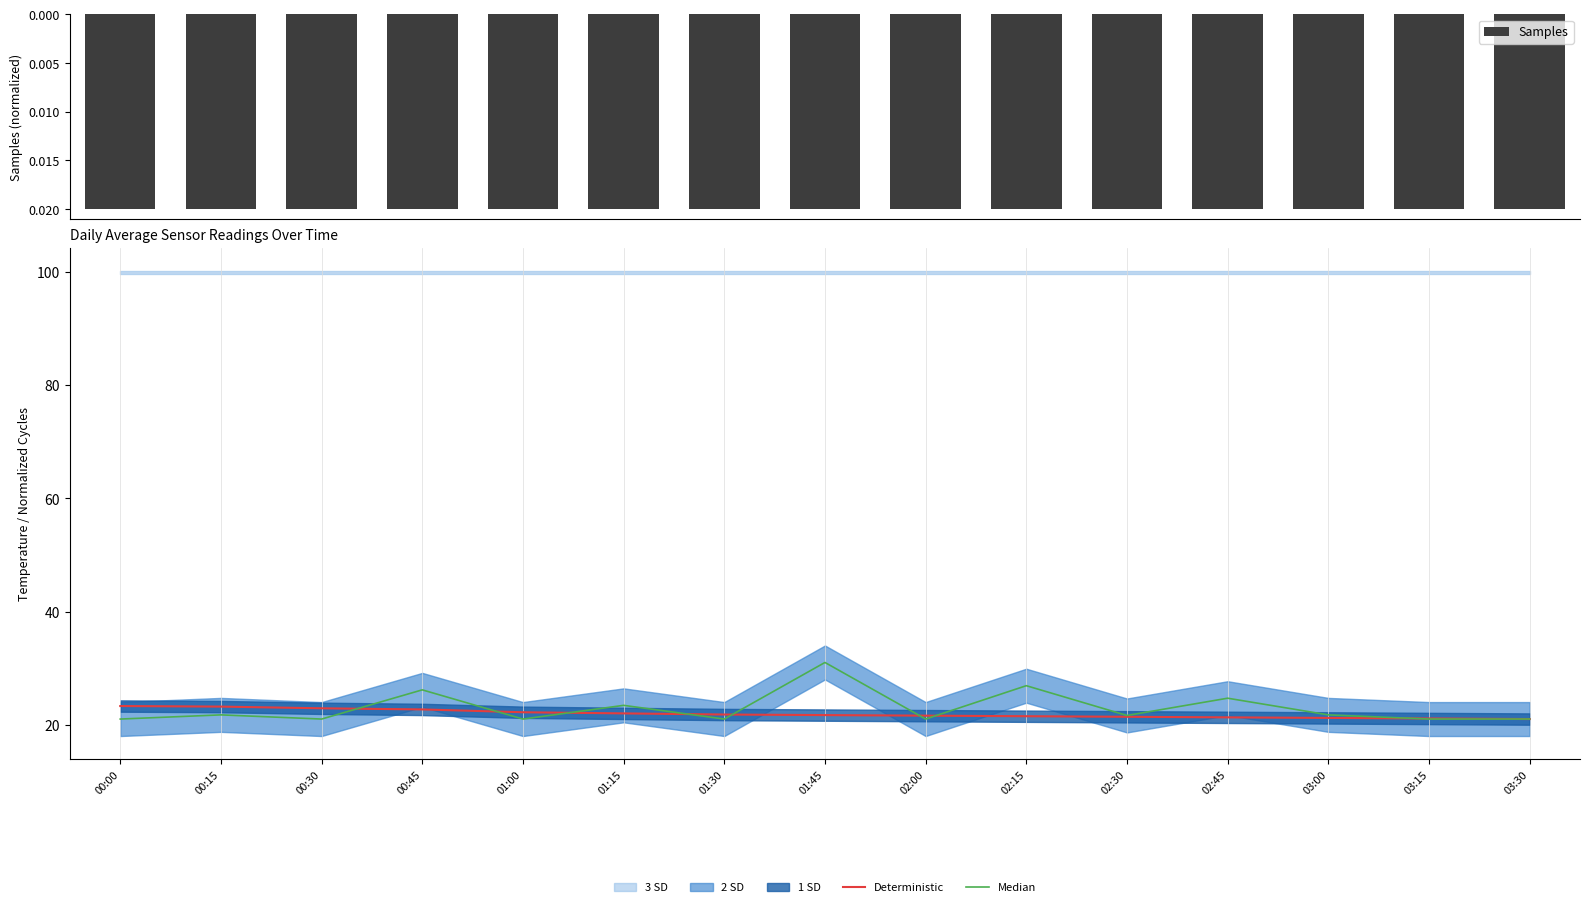

True or false: Deterministic has a value of 28.3 at 03:15.

False